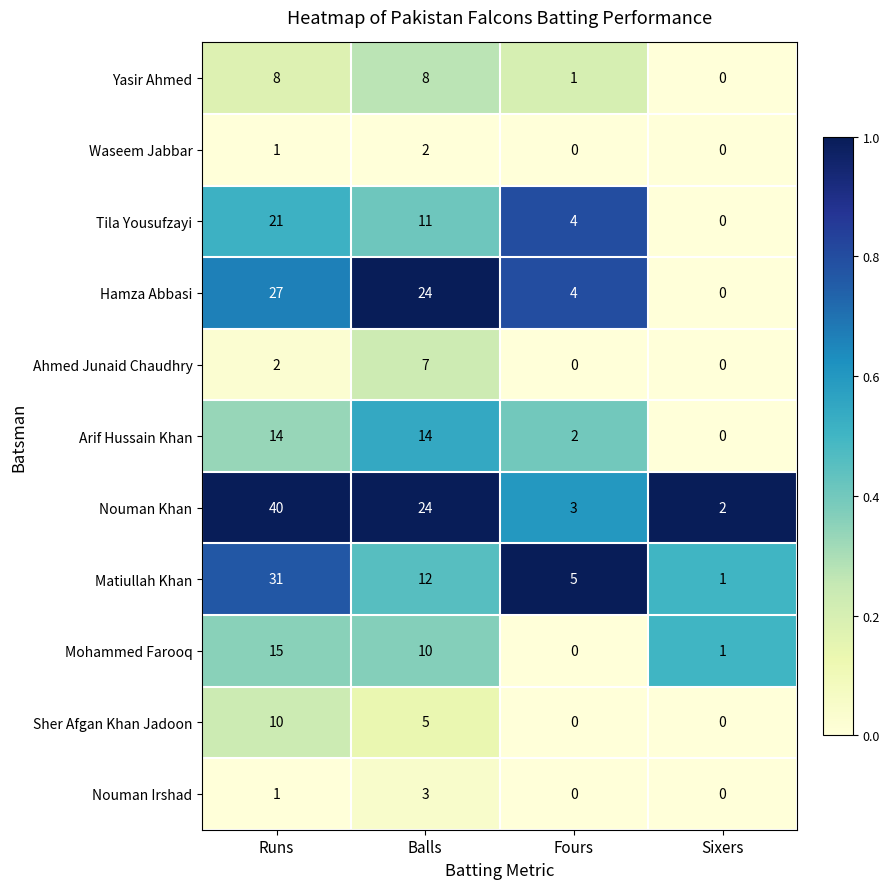

Which series has the largest total across all categories?

Nouman Khan